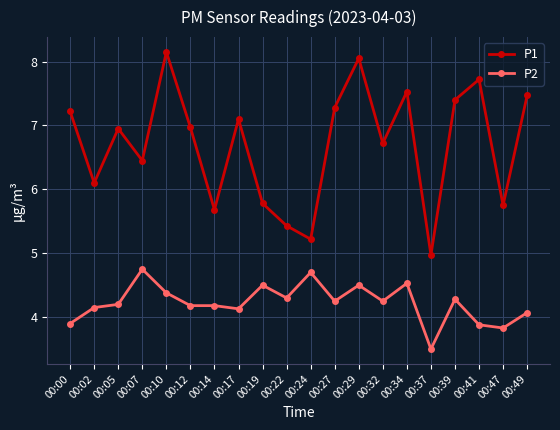

Count the number of data series in this chart.

2